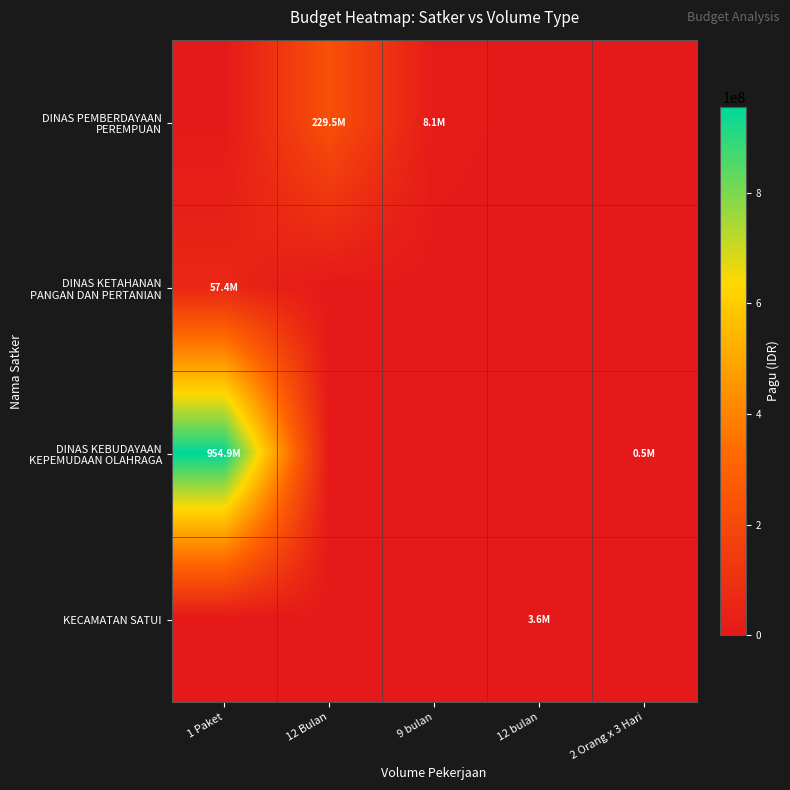

Between 1 Paket and 12 bulan, which series saw the biggest shift?

DINAS KEBUDAYAAN KEPEMUDAAN OLAHRAGA